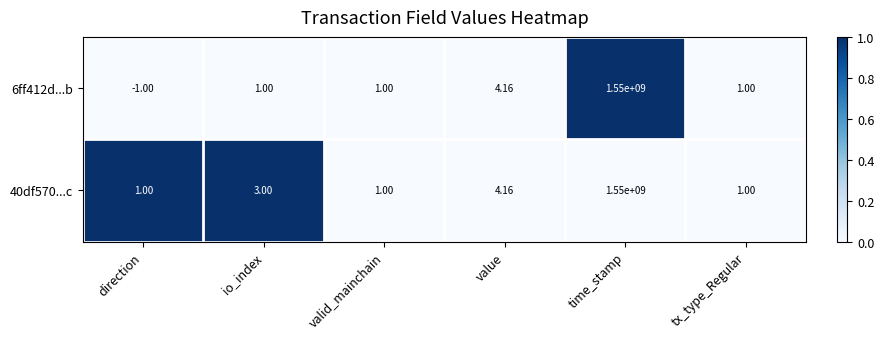

Count the number of data series in this chart.

2